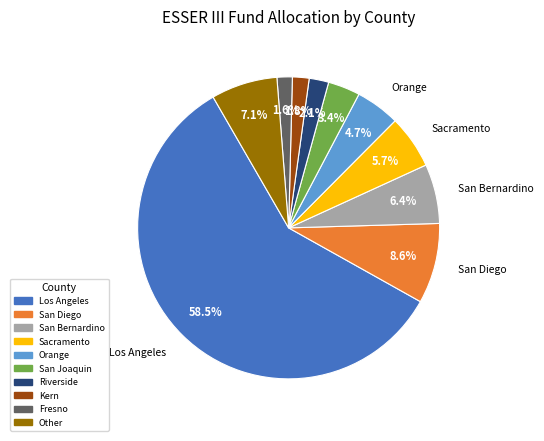

Which category has the biggest portion of the pie?

Los Angeles